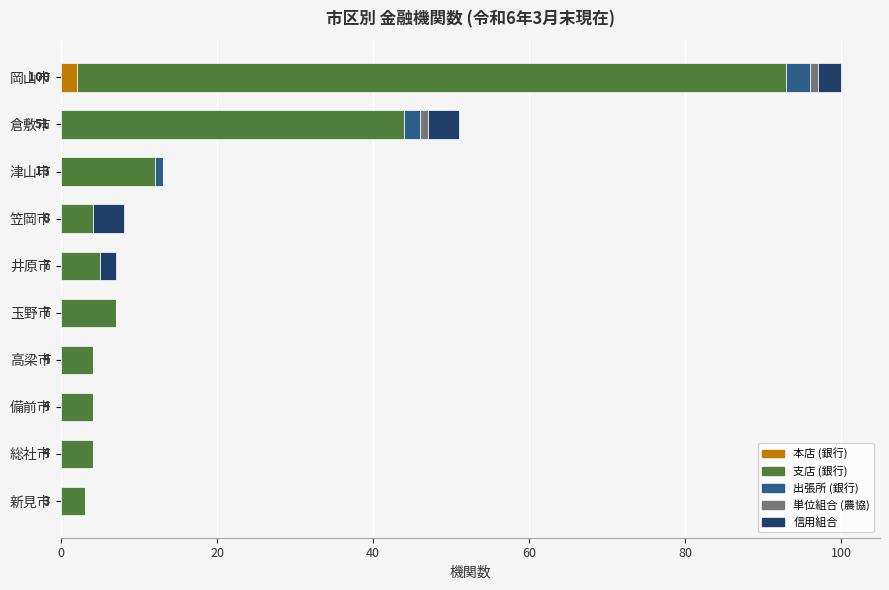

At which category is the sum across all series the highest?

岡山市